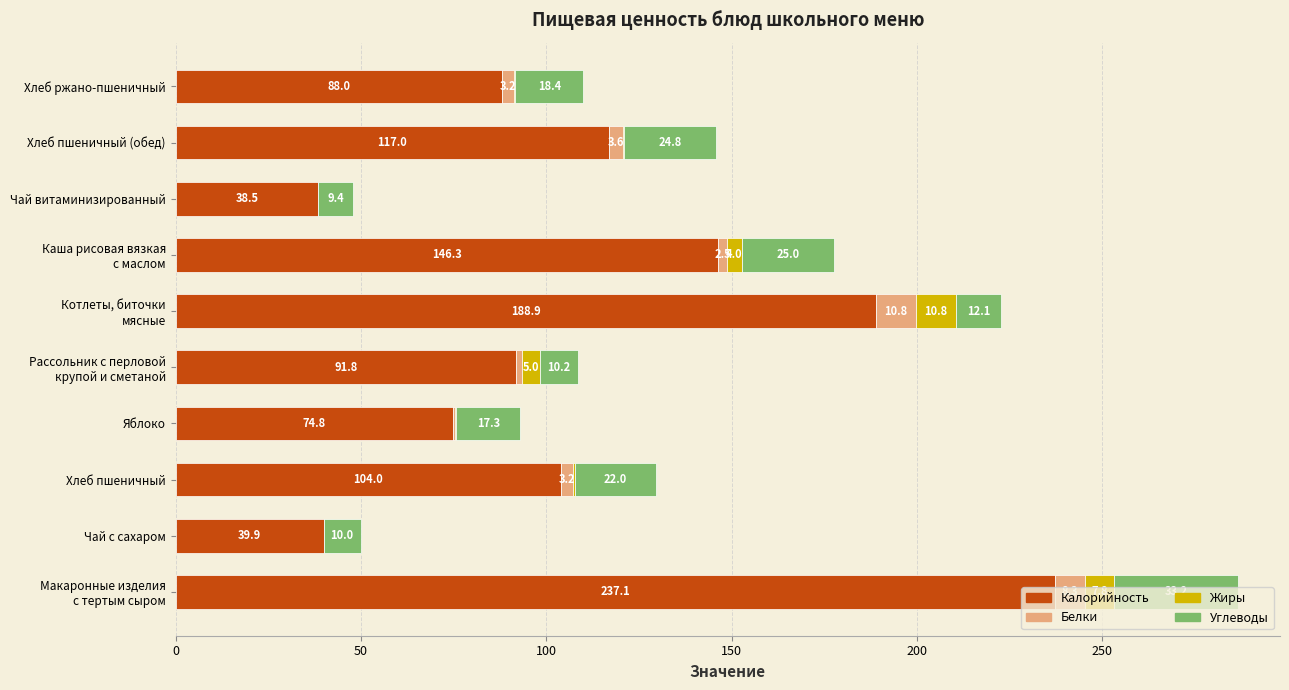

What is the maximum value for Калорийность?

237.1